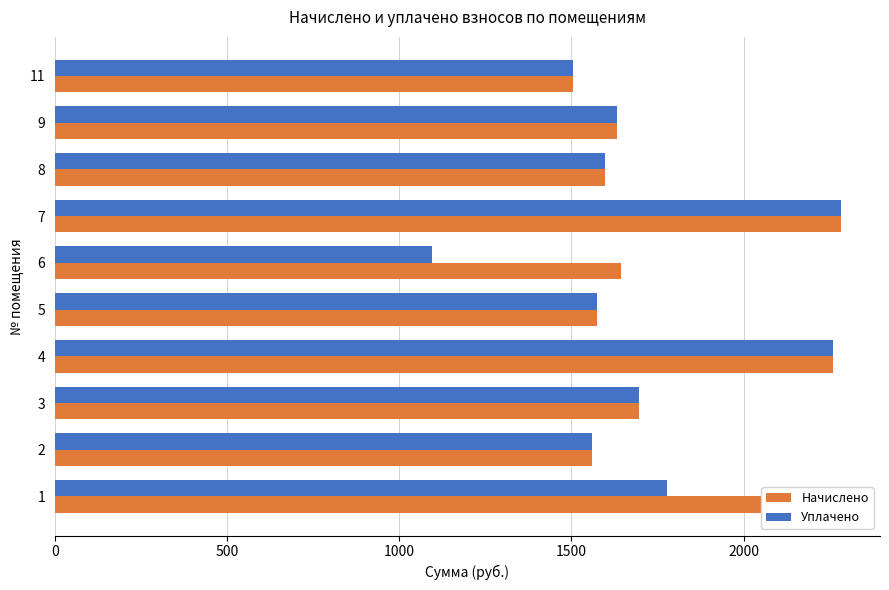

List the series in order of their overall mean, highest first.

Начислено, Уплачено